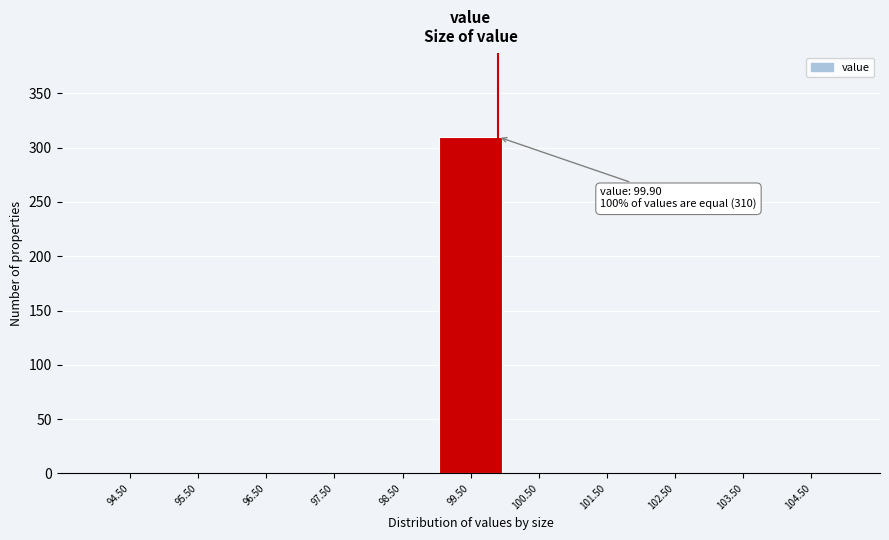

Which range on the x-axis has the tallest bar?

99 to 100